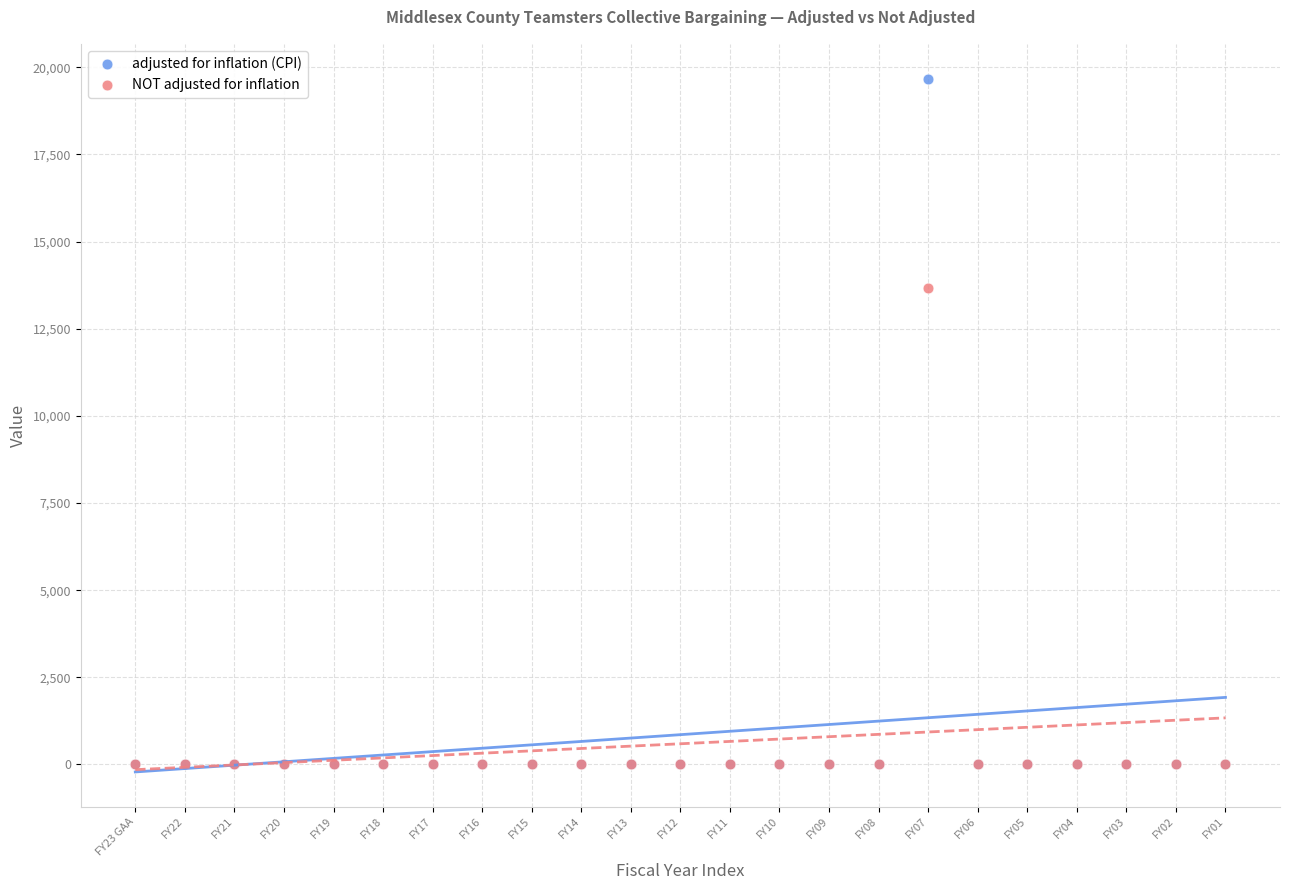

What are all the series names shown in the legend?

adjusted for inflation (CPI), NOT adjusted for inflation